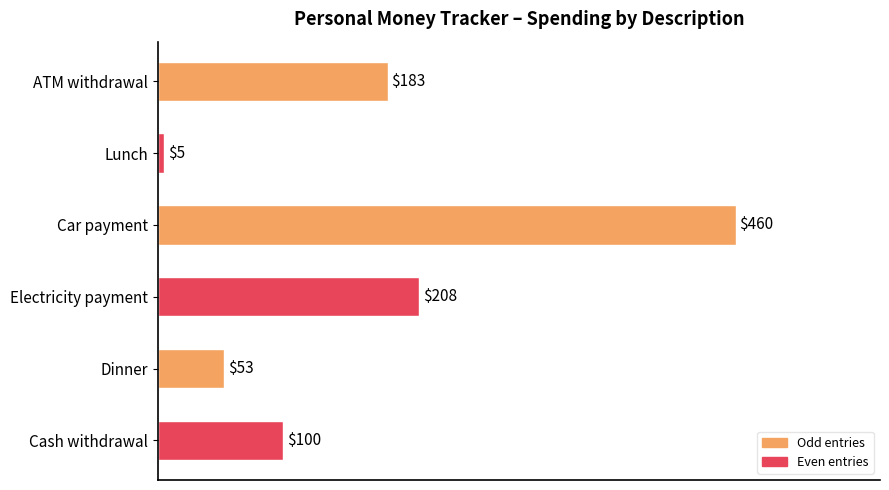

What is the change in value from ATM withdrawal to Dinner?

-130